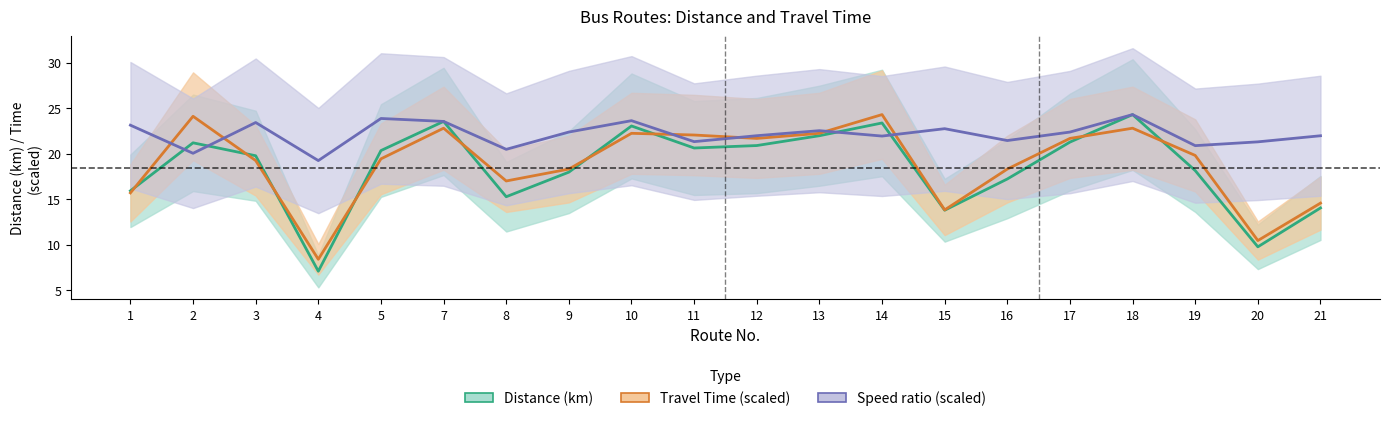

Which label corresponds to the largest value in the chart?

18